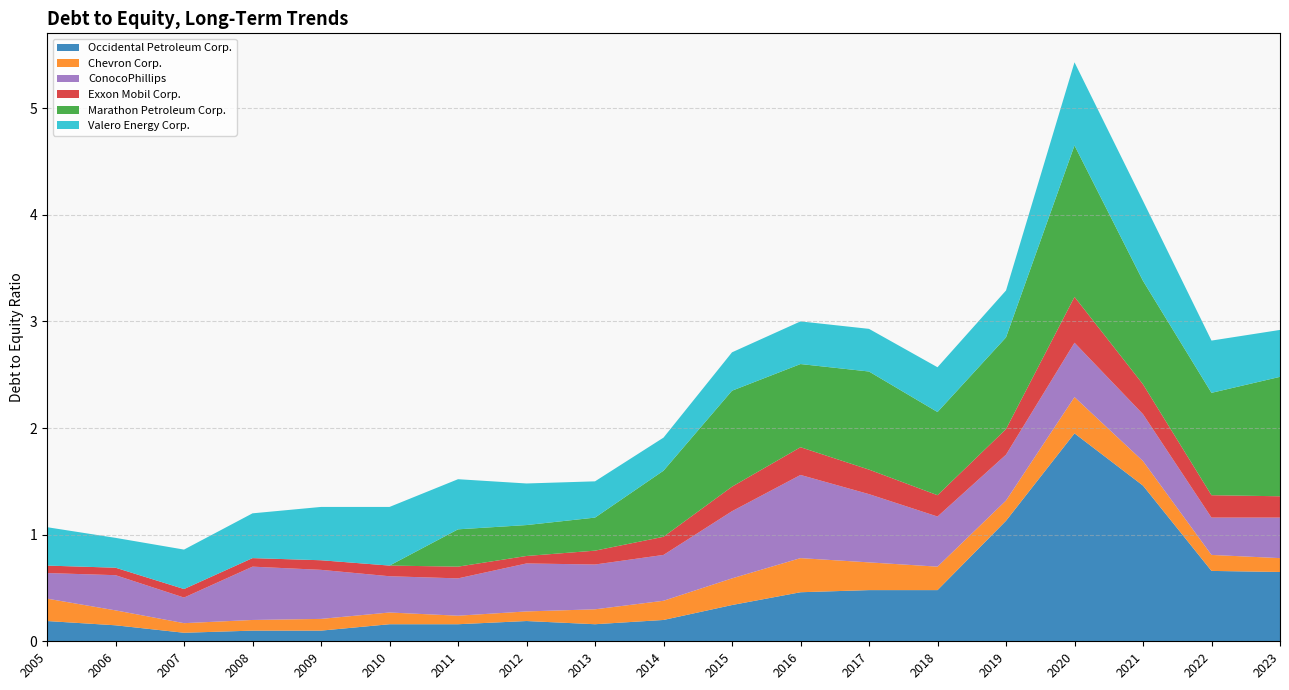

Reading left to right, list all the values displayed in this chart.

Occidental Petroleum Corp.: 2005=0.2	2006=0.1	2007=0.1	2008=0.1	2009=0.1	2010=0.2	2011=0.2	2012=0.2	2013=0.2	2014=0.2	2015=0.3	2016=0.5	2017=0.5	2018=0.5	2019=1.1	2020=1.9	2021=1.5	2022=0.7	2023=0.7
Chevron Corp.: 2005=0.2	2006=0.1	2007=0.1	2008=0.1	2009=0.1	2010=0.1	2011=0.1	2012=0.1	2013=0.1	2014=0.2	2015=0.2	2016=0.3	2017=0.3	2018=0.2	2019=0.2	2020=0.3	2021=0.2	2022=0.1	2023=0.1
ConocoPhillips: 2005=0.2	2006=0.3	2007=0.2	2008=0.5	2009=0.5	2010=0.3	2011=0.3	2012=0.5	2013=0.4	2014=0.4	2015=0.6	2016=0.8	2017=0.6	2018=0.5	2019=0.4	2020=0.5	2021=0.4	2022=0.3	2023=0.4
Exxon Mobil Corp.: 2005=0.1	2006=0.1	2007=0.1	2008=0.1	2009=0.1	2010=0.1	2011=0.1	2012=0.1	2013=0.1	2014=0.2	2015=0.2	2016=0.3	2017=0.2	2018=0.2	2019=0.2	2020=0.4	2021=0.3	2022=0.2	2023=0.2
Marathon Petroleum Corp.: 2005=0.0	2006=0.0	2007=0.0	2008=0.0	2009=0.0	2010=0.0	2011=0.3	2012=0.3	2013=0.3	2014=0.6	2015=0.9	2016=0.8	2017=0.9	2018=0.8	2019=0.9	2020=1.4	2021=1.0	2022=1.0	2023=1.1
Valero Energy Corp.: 2005=0.4	2006=0.3	2007=0.4	2008=0.4	2009=0.5	2010=0.6	2011=0.5	2012=0.4	2013=0.3	2014=0.3	2015=0.4	2016=0.4	2017=0.4	2018=0.4	2019=0.4	2020=0.8	2021=0.8	2022=0.5	2023=0.4